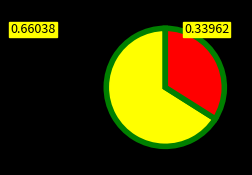

Is there a majority slice in this chart?

Yes